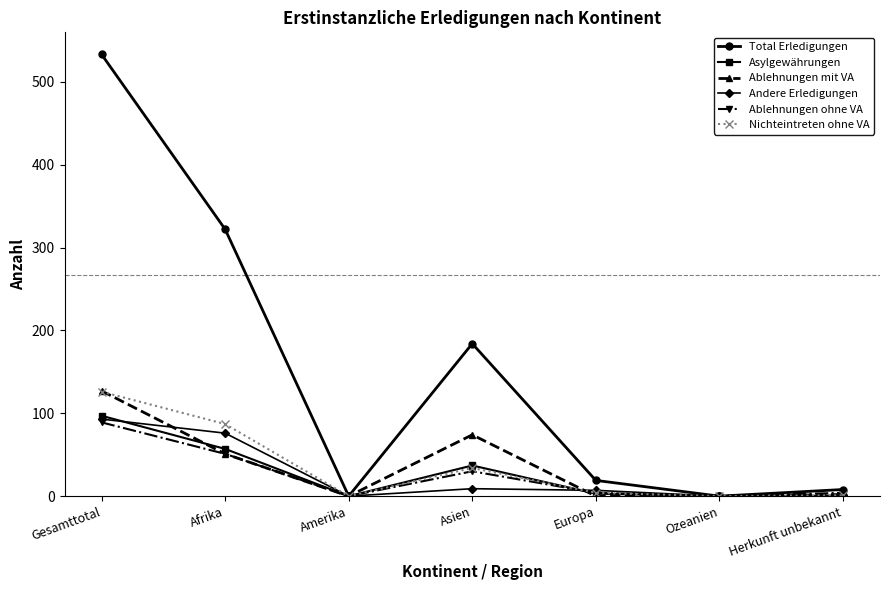

True or false: Ablehnungen ohne VA has a value of 4 at Europa.

True